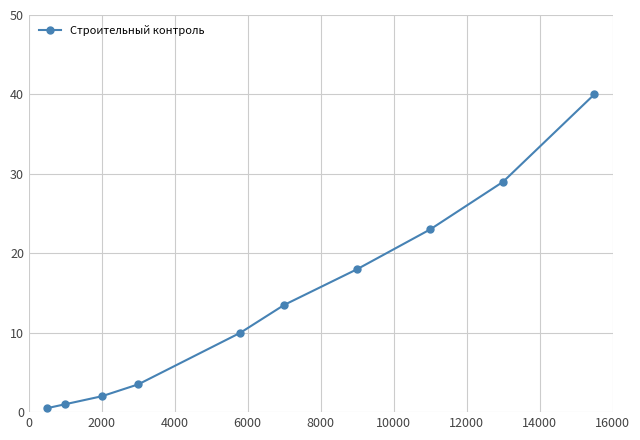

What is the value of the 6th point from the left?

13.5